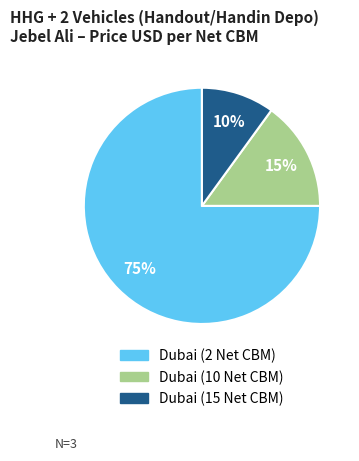

Approximately how many times larger is the value at Dubai (2 Net CBM) compared to Dubai (15 Net CBM)?

7.5